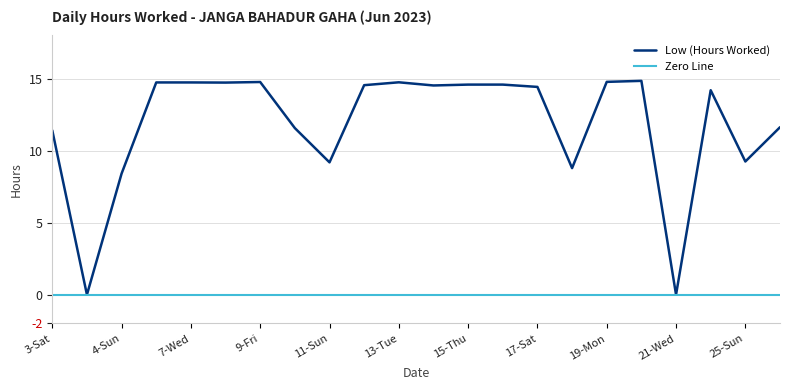

What is the sum of all values?

260.5